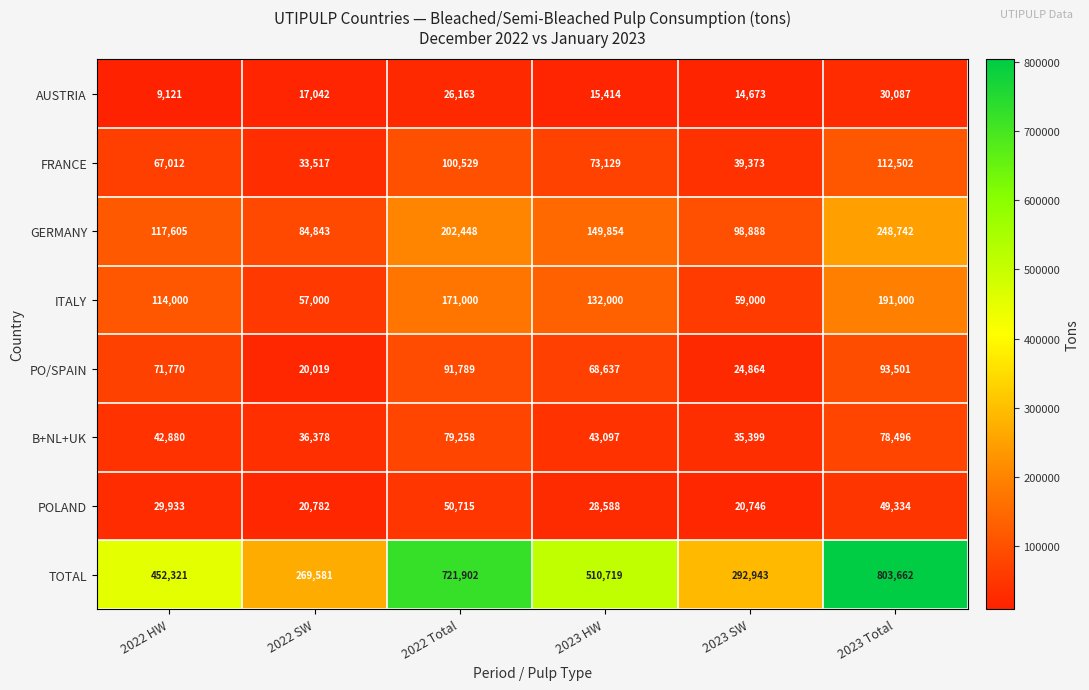

Is the value of POLAND at 2022 HW greater than the value of TOTAL at 2022 HW?

No